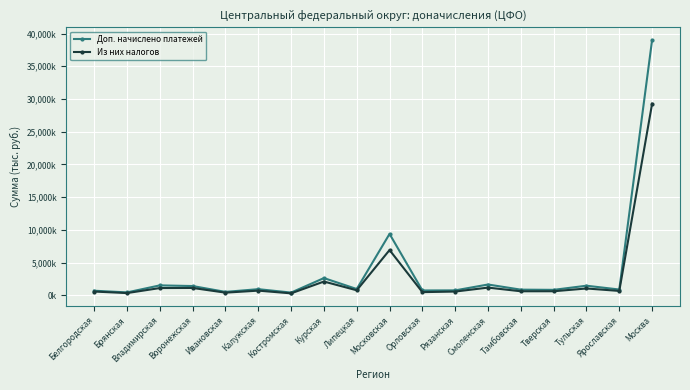

At which category does Доп. начислено платежей reach its first local valley?

Брянская